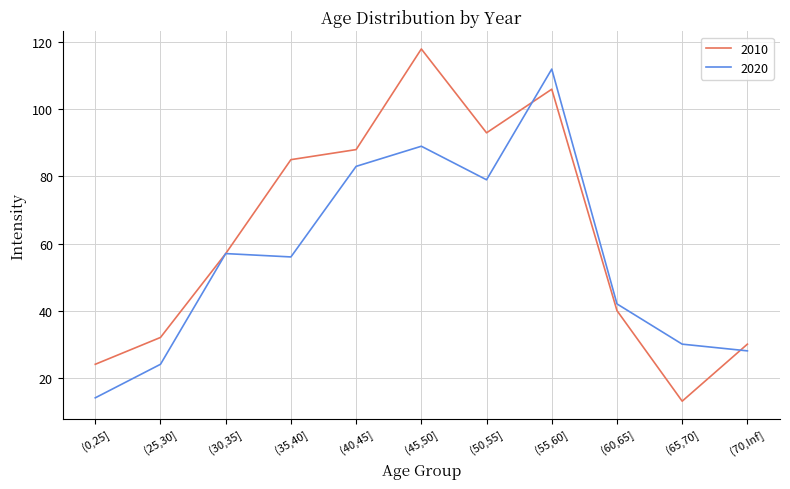

What is the total value across all series at (35,40]?

141